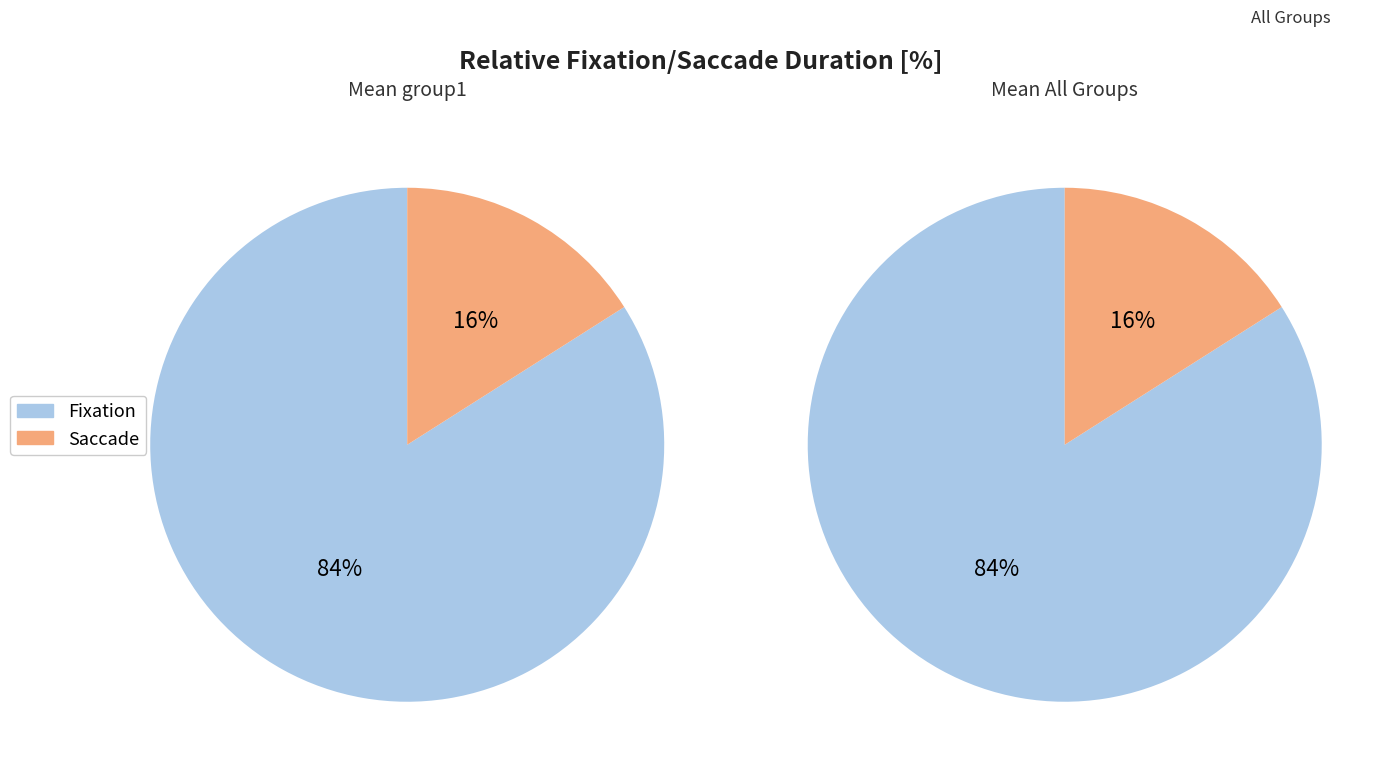

The 4 slice represents 1% of the pie. True or false?

False